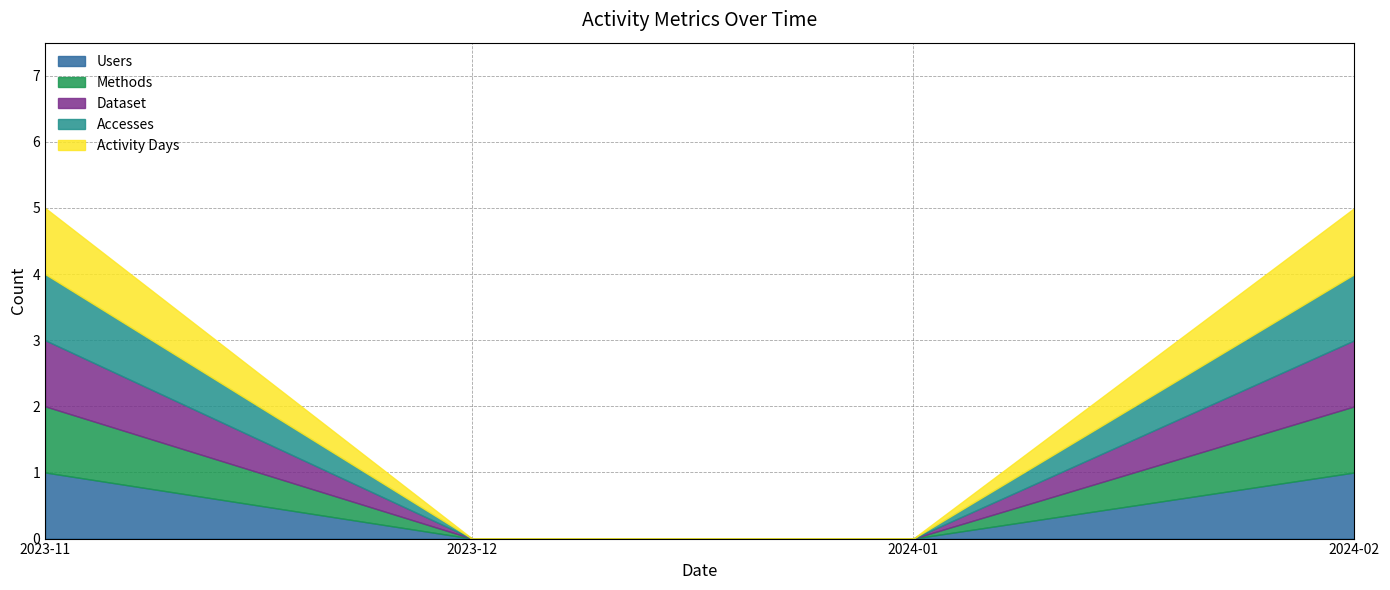

What is the maximum value shown in the chart?

1